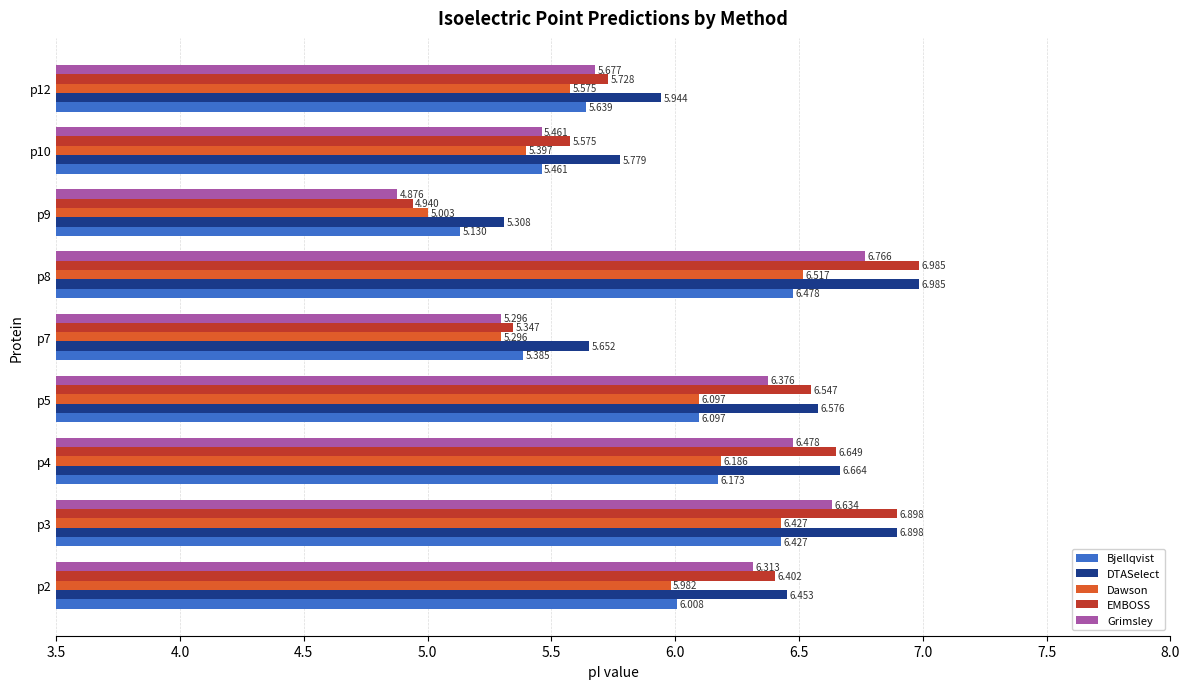

Which series has the largest total across all categories?

DTASelect